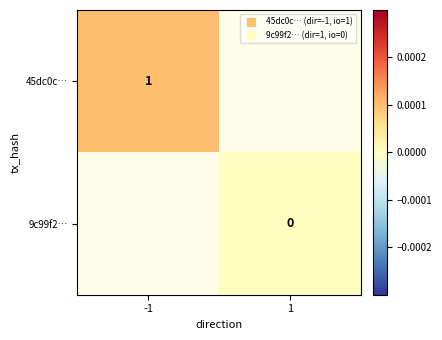

Rank the categories by 9c99f2… value from lowest to highest.

-1, 1